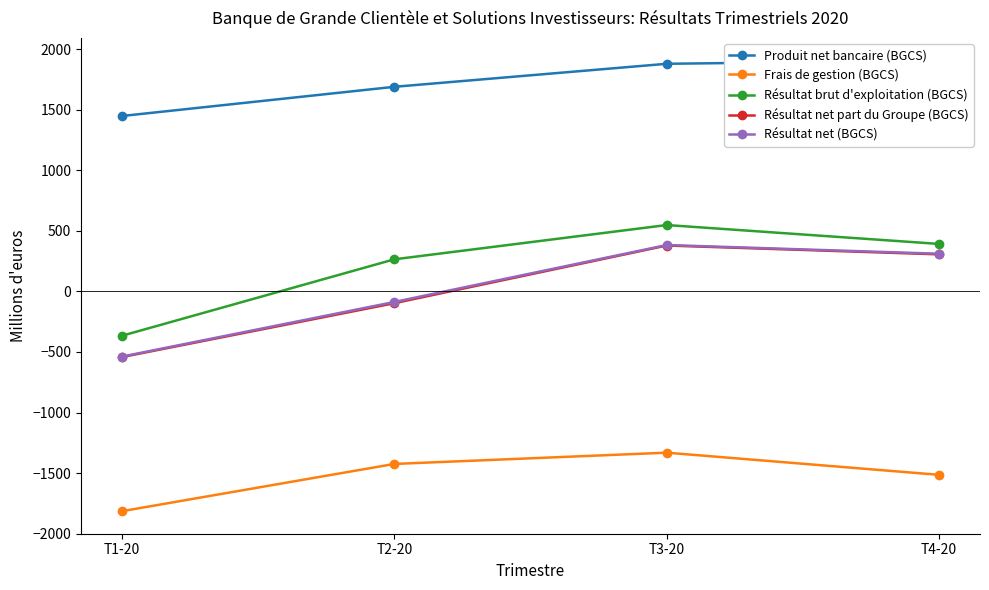

Where does the Résultat net (BGCS) series first go above 311?

T3-20